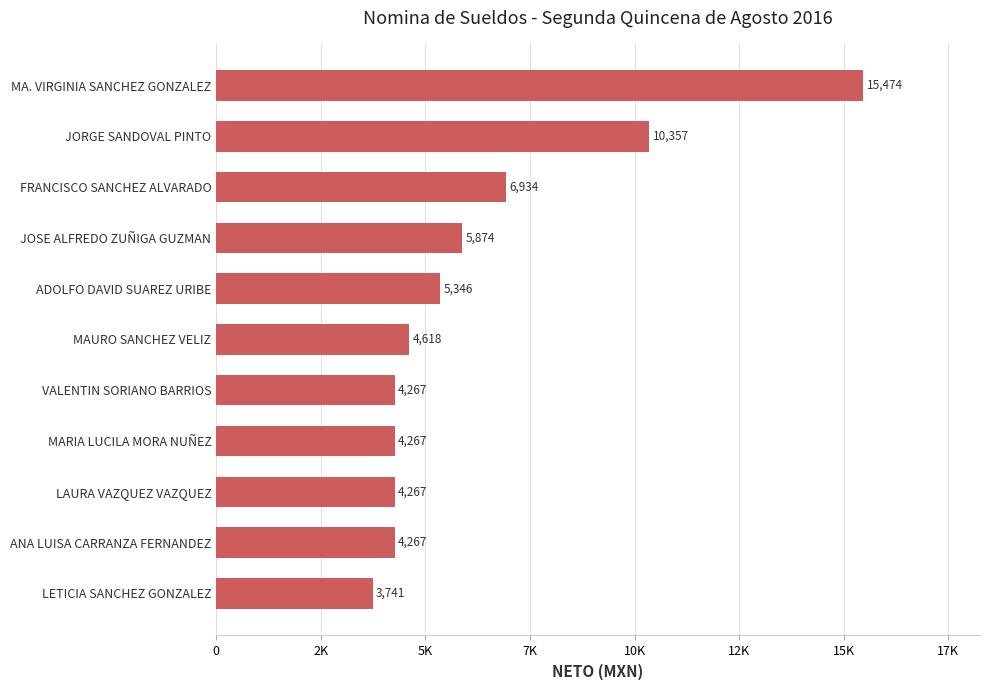

Are the bars horizontal?

Yes